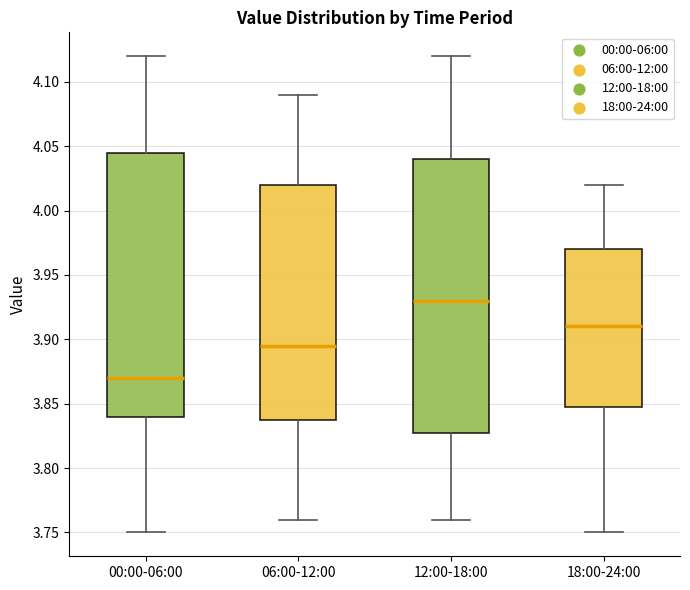

Which box has the highest median line?

12:00-18:00